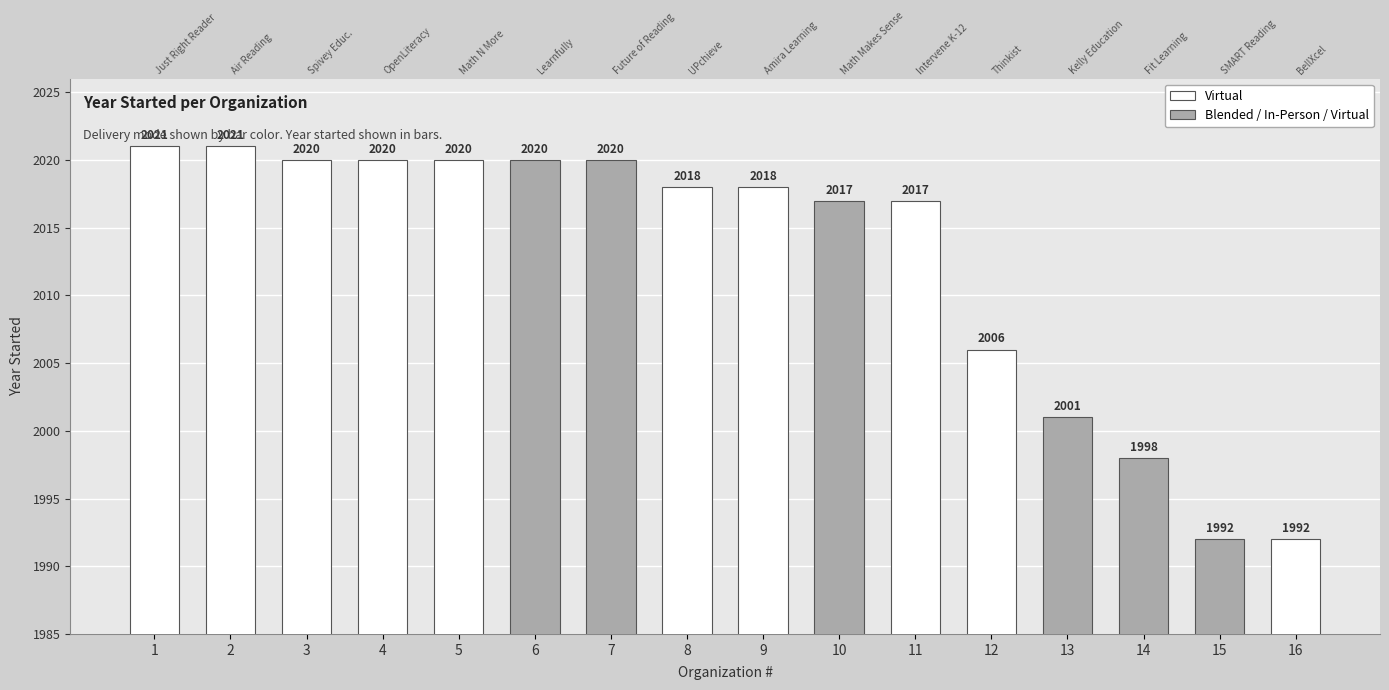

Is it true that Virtual equals 522 at 4?

False